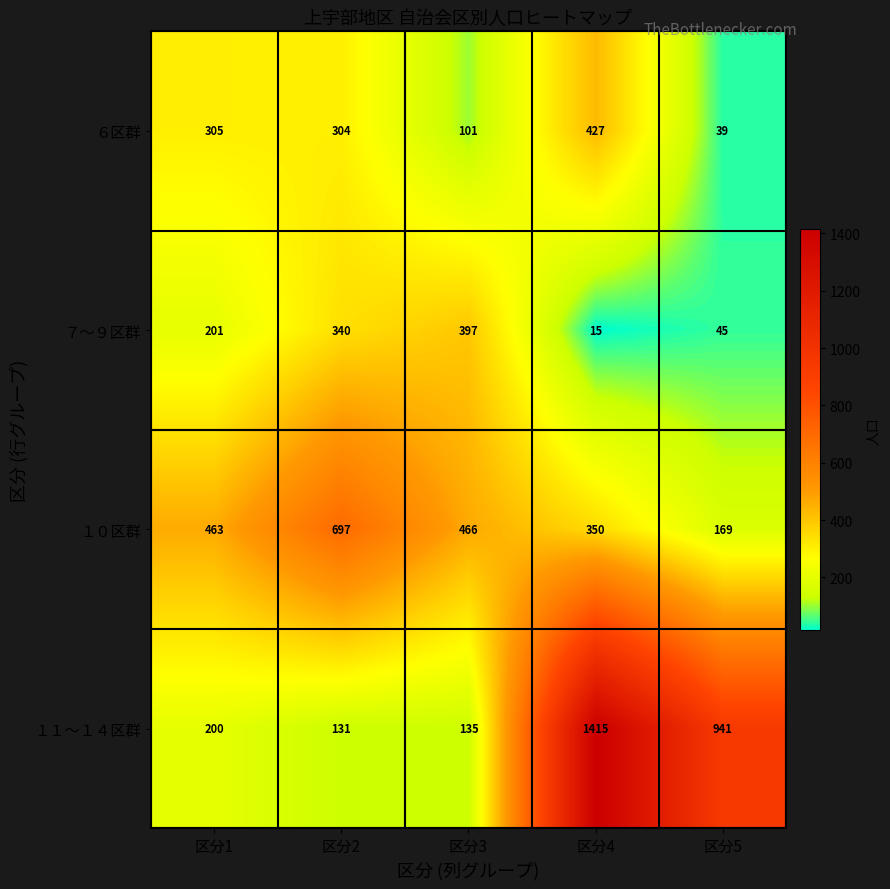

What is the smallest value displayed?

15